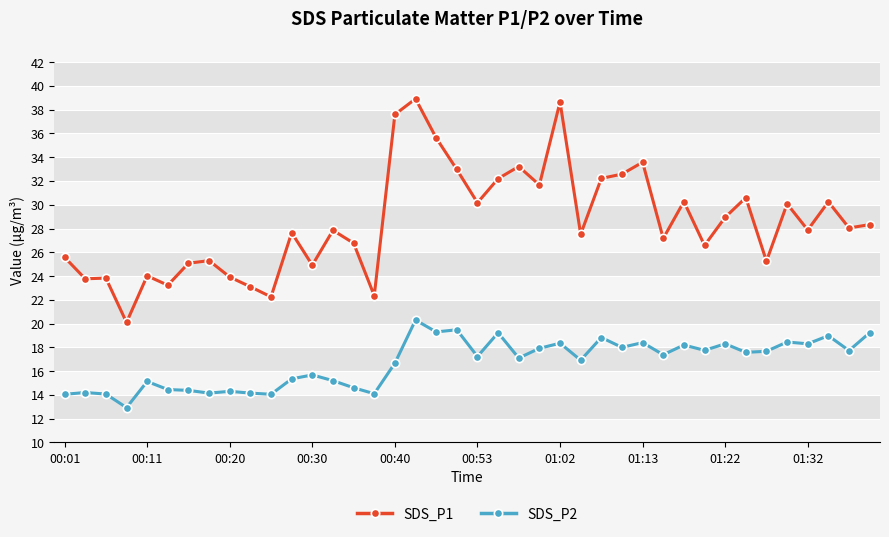

Which series has the largest total across all categories?

SDS_P1